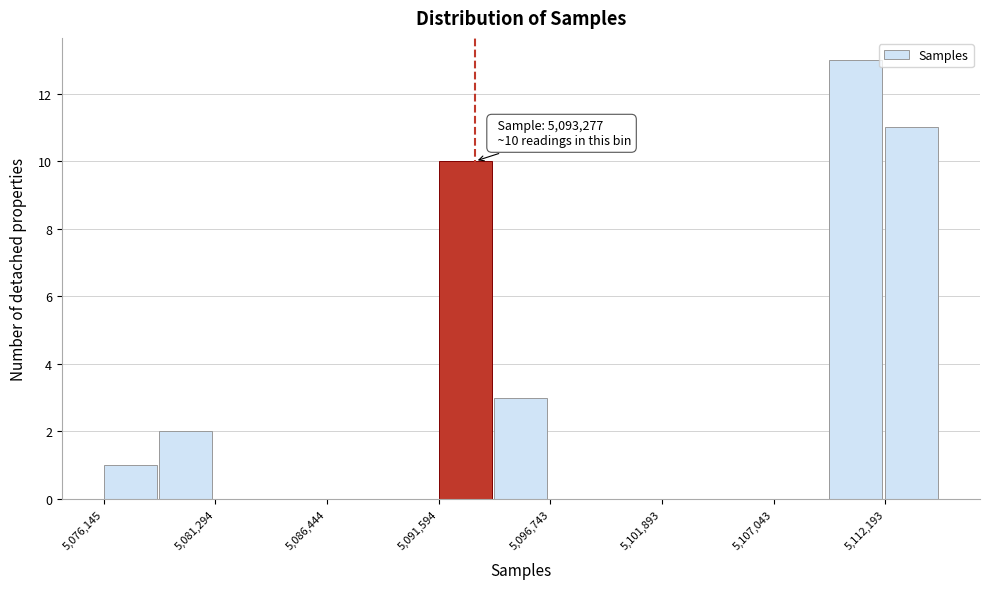

Around what value on the x-axis is the tallest bar? Give the approximate position of its centre, as read against the axis.

5111000